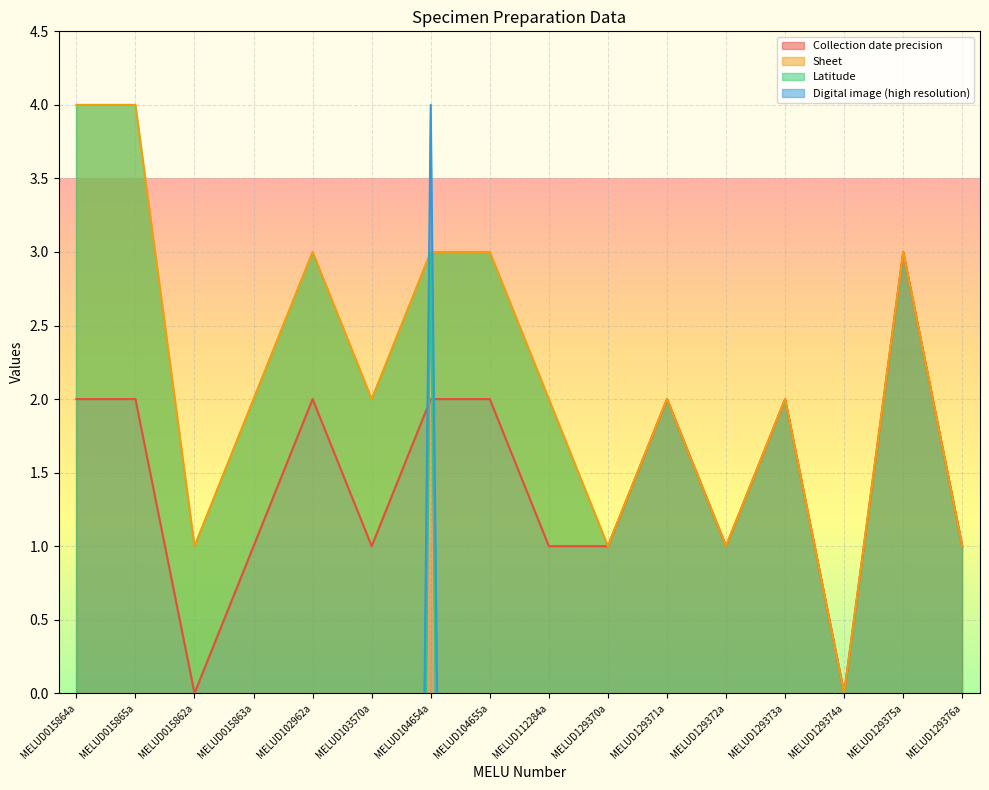

The value of Collection date precision at MELUD129374a is 0. True or false?

True